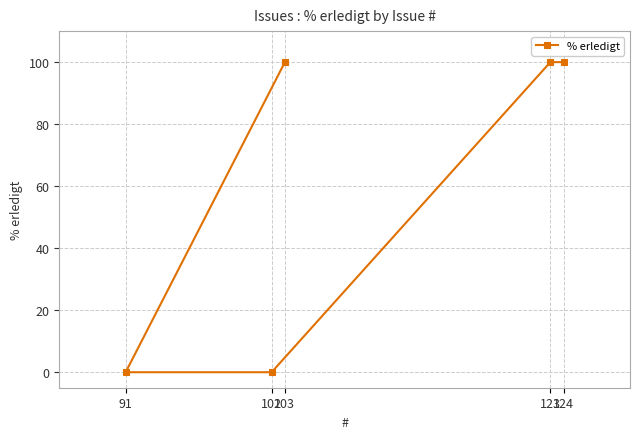

The value at 91 is 0. True or false?

True